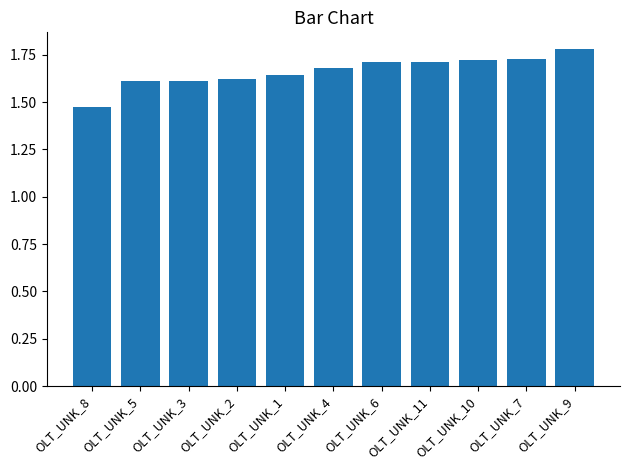

Count the values in the range 1 to 2.

11